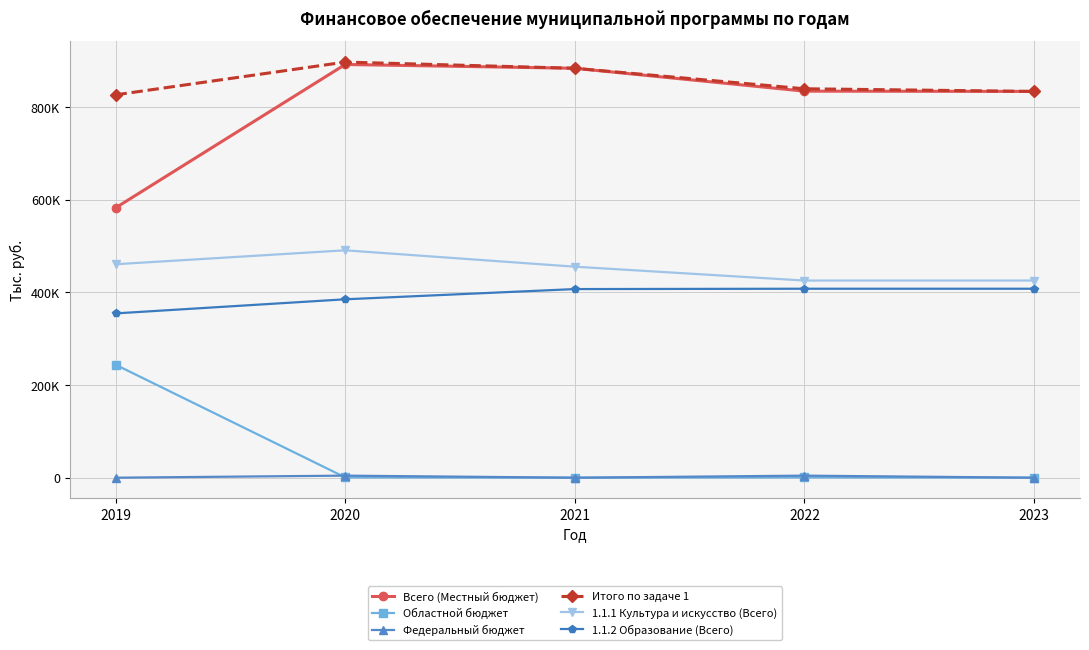

True or false: 1.1.2 Образование (Всего) and Всего (Местный бюджет) intersect in this chart.

False